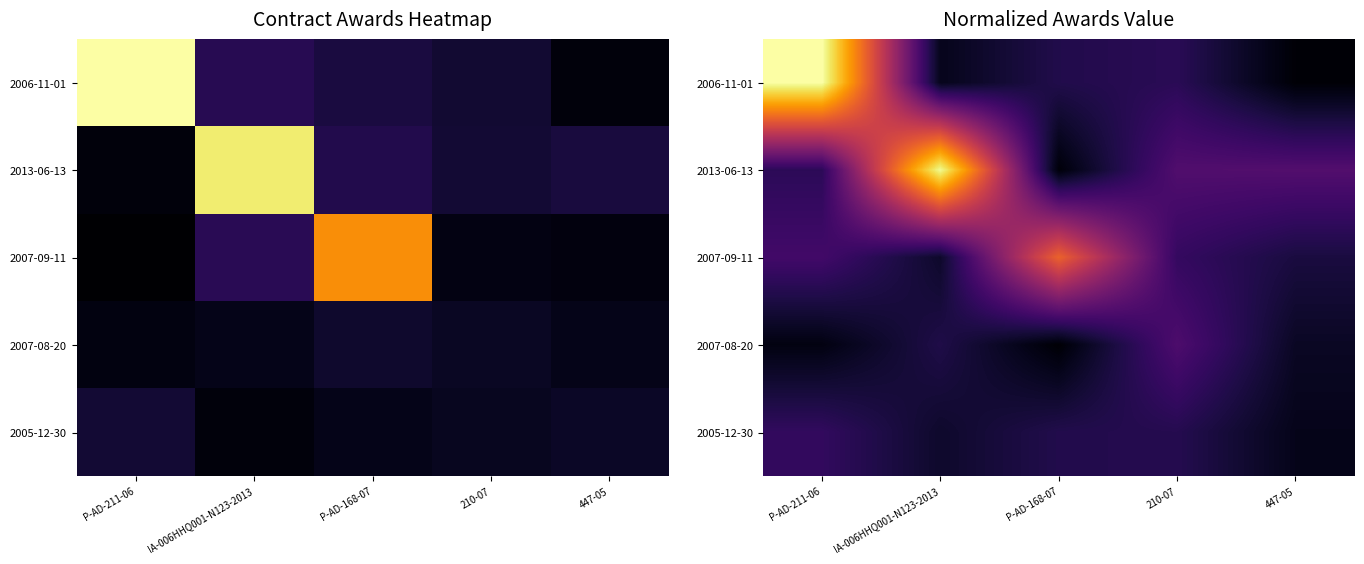

What is the sum of all 2013-06-13 values?

1.6